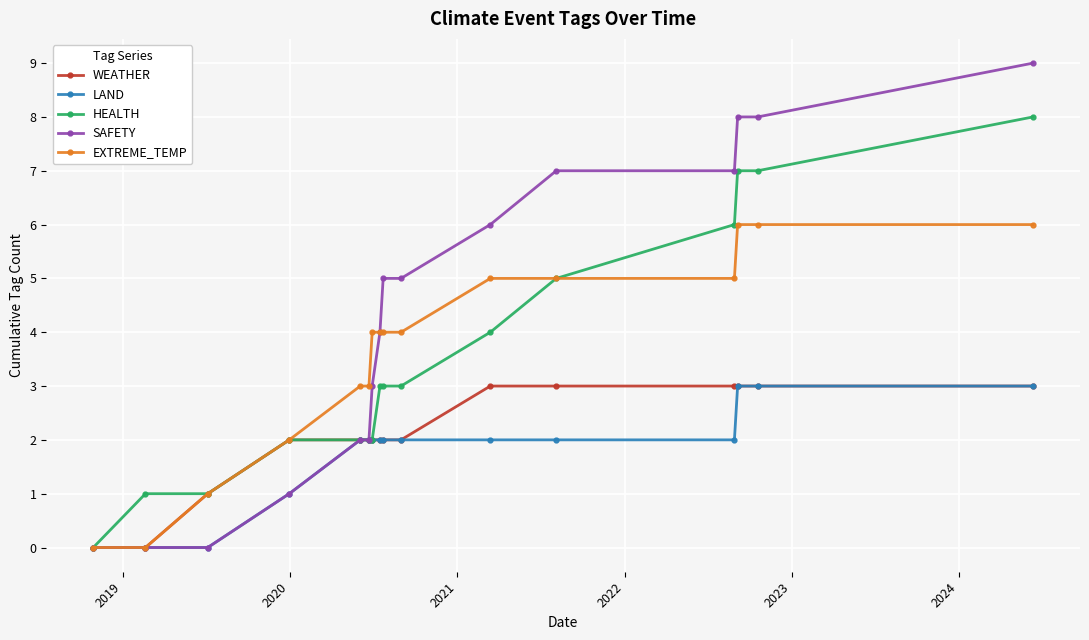

What is the maximum value for LAND?

3